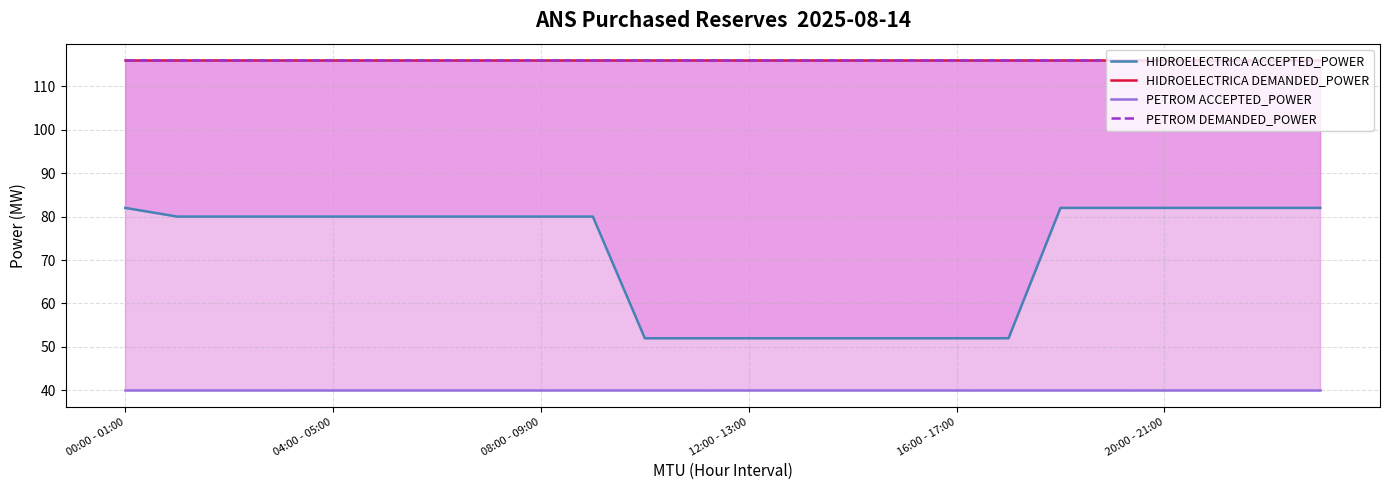

The value of PETROM DEMANDED_POWER at 08:00 - 09:00 is 116. True or false?

True